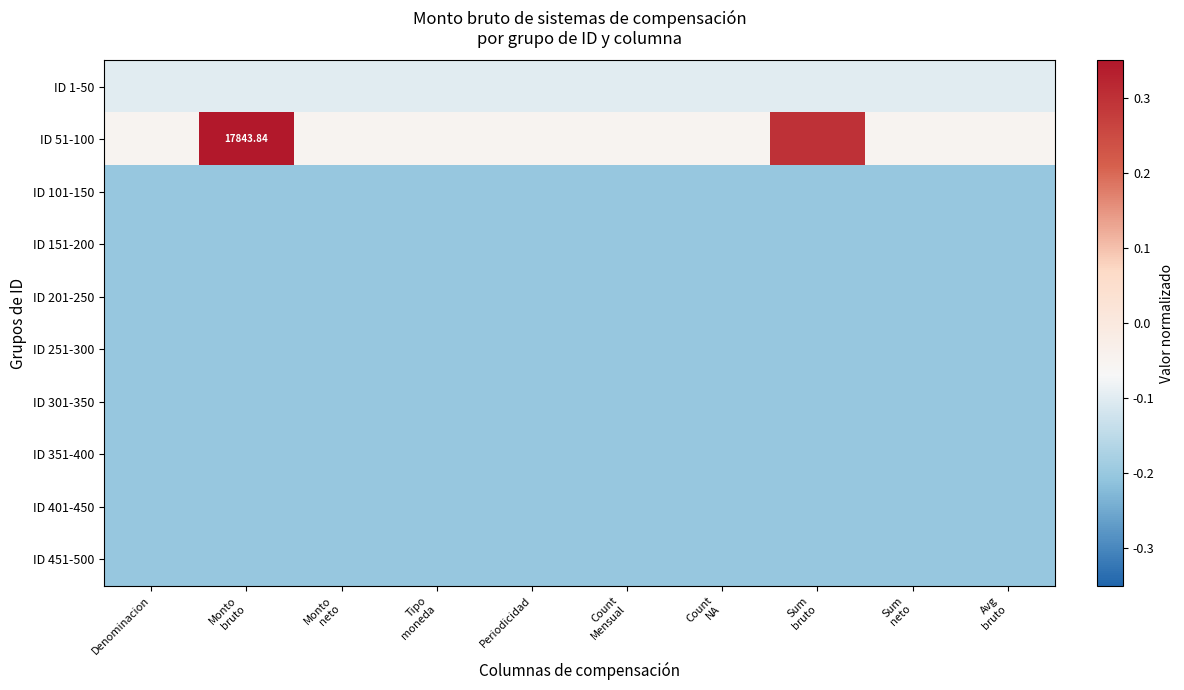

At which category does the chart reach its peak across all series?

Monto
bruto